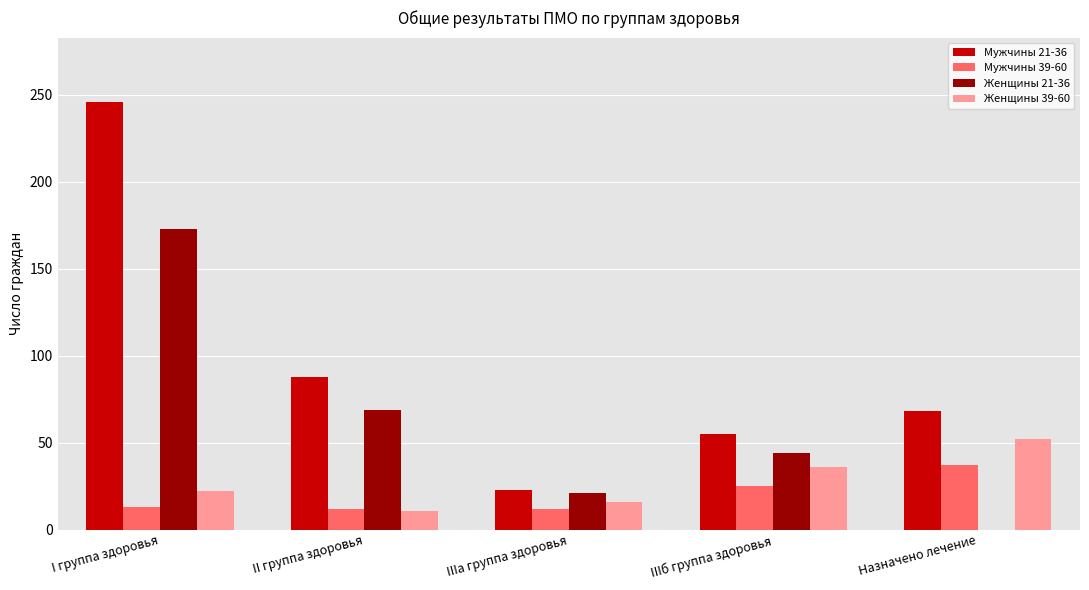

How many series are shown in this chart?

4